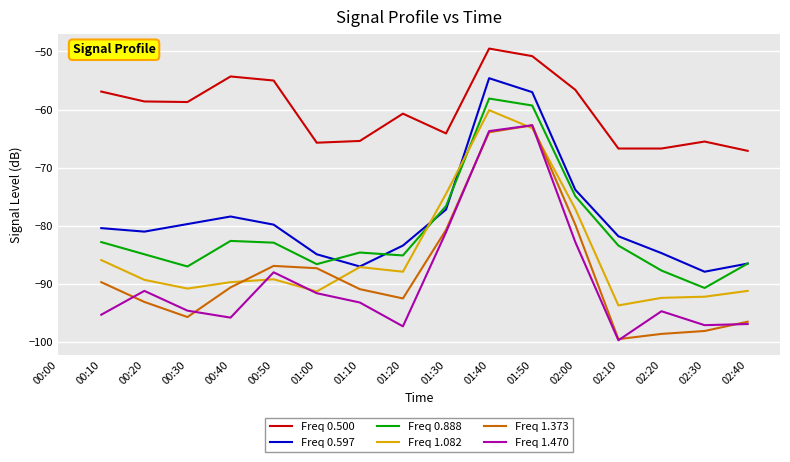

Rank the series at 01:10 from highest to lowest value.

Freq 0.500, Freq 0.888, Freq 0.597, Freq 1.082, Freq 1.373, Freq 1.470